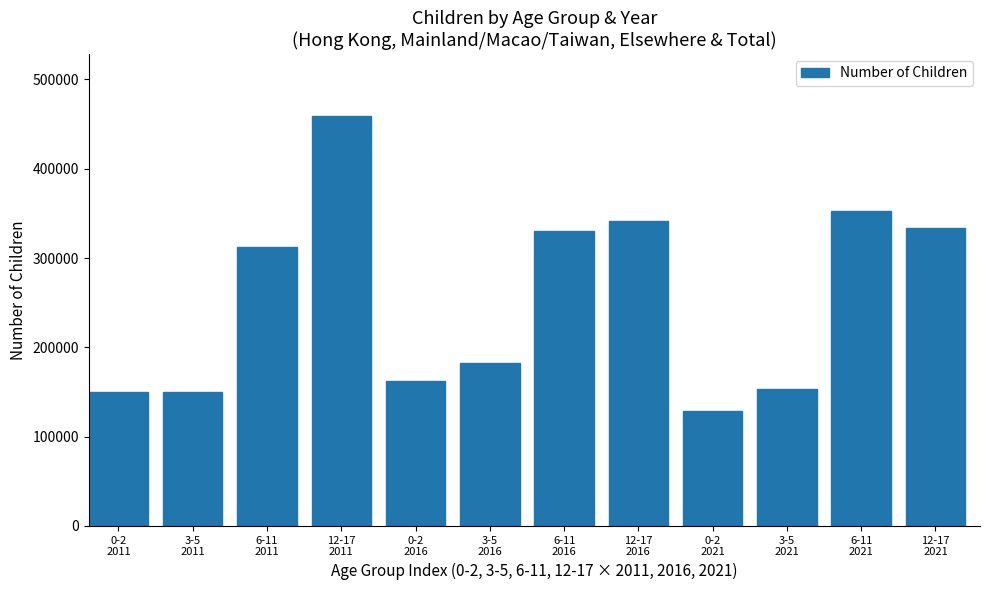

What is the difference between the maximum and minimum values?

331381